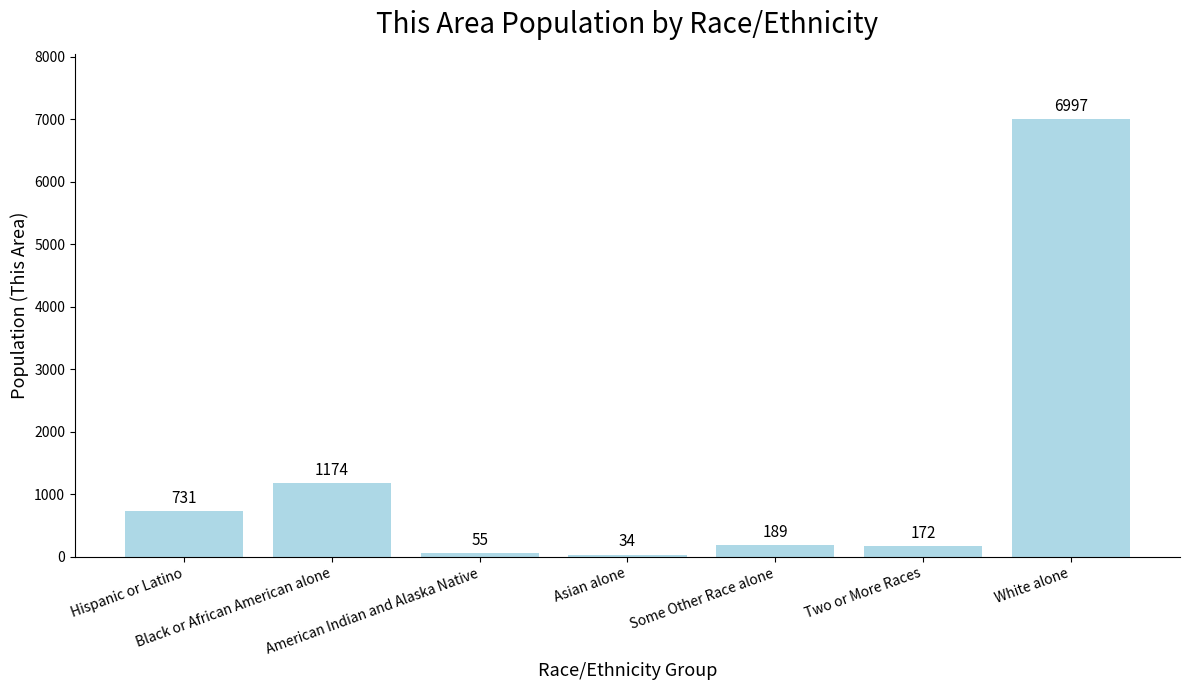

What is the value of the 6th bar from the left?

172